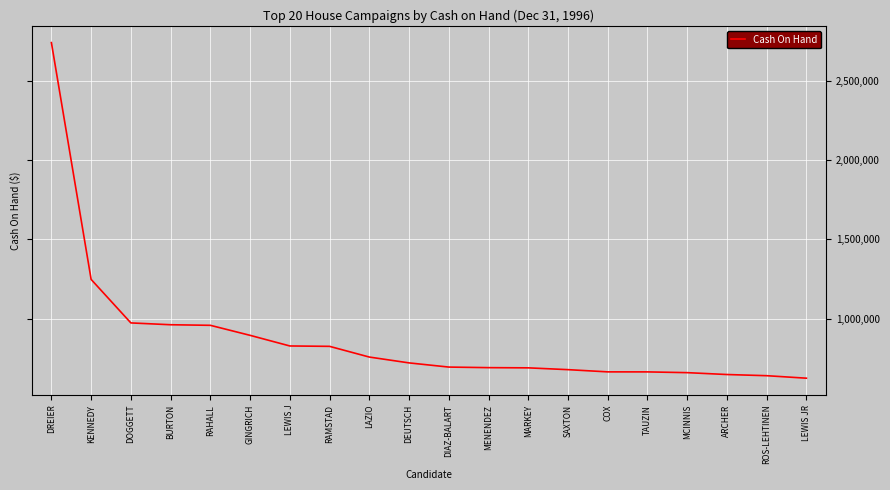

What is the maximum value shown in the chart?

2741564